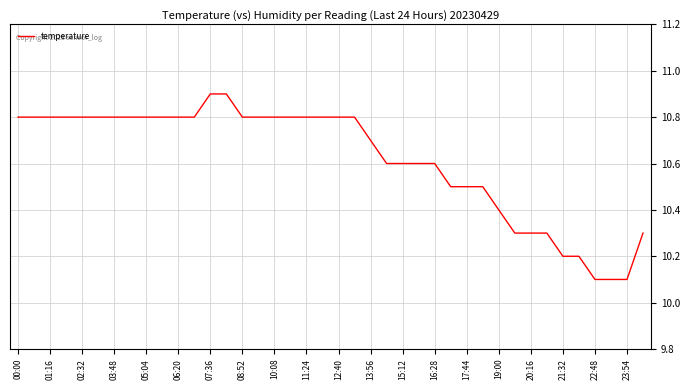

What is the maximum value shown in the chart?

10.9